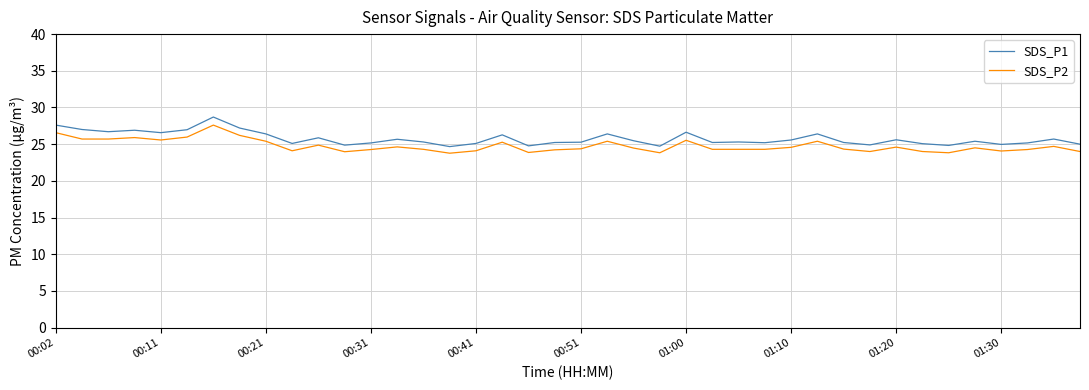

What is the greatest value displayed?

28.7